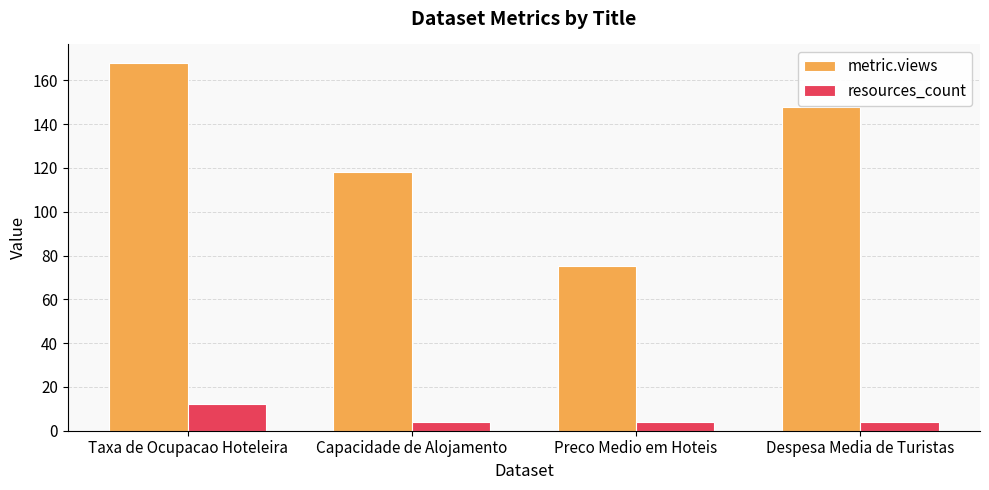

Is the value of metric.views at Preco Medio em Hoteis greater than the value of resources_count at Despesa Media de Turistas?

Yes